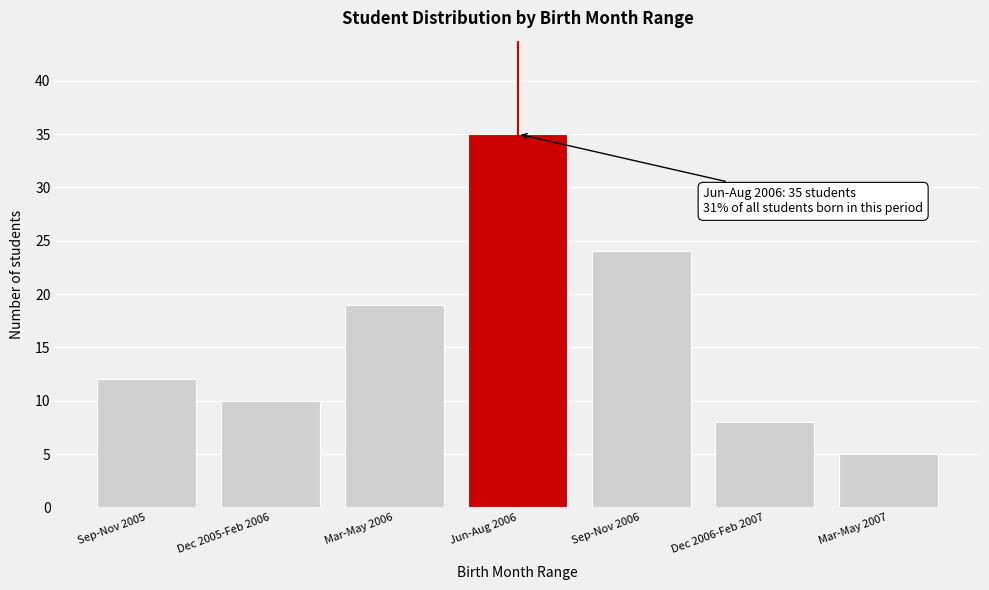

Reading left to right, list all the values displayed in this chart.

12	10	19	35	24	8	5